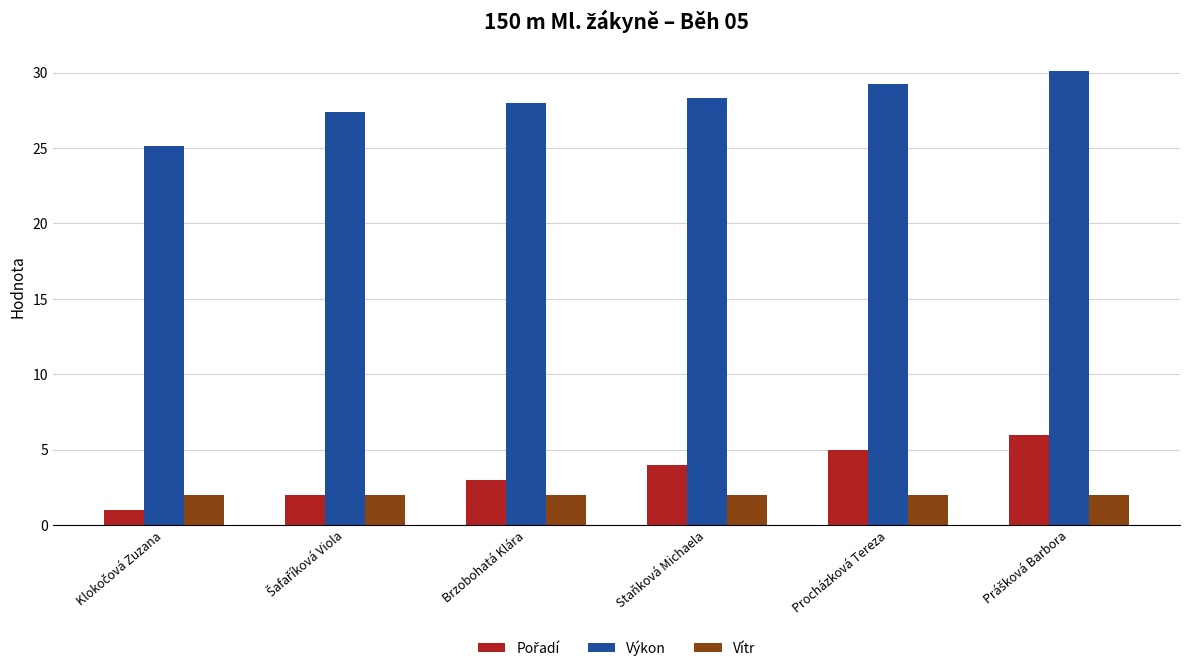

What is the difference between the highest and lowest values at Brzobohatá Klára?

26.0